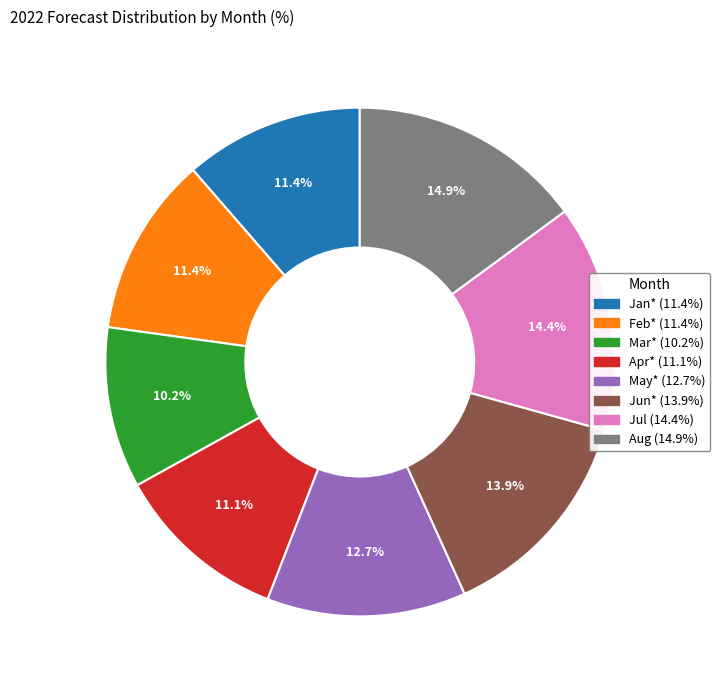

To the nearest percent, what portion does Jan* represent?

11%